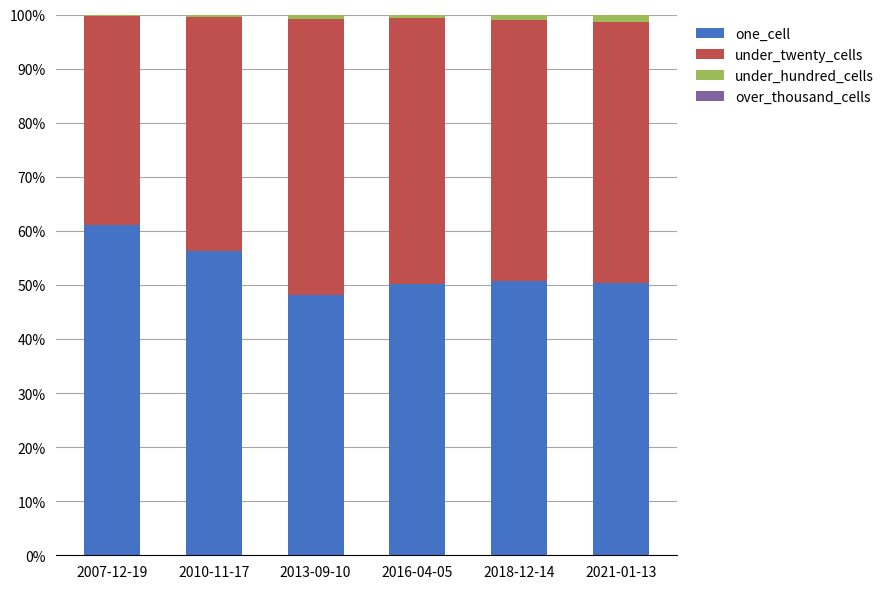

Are the bars horizontal?

No